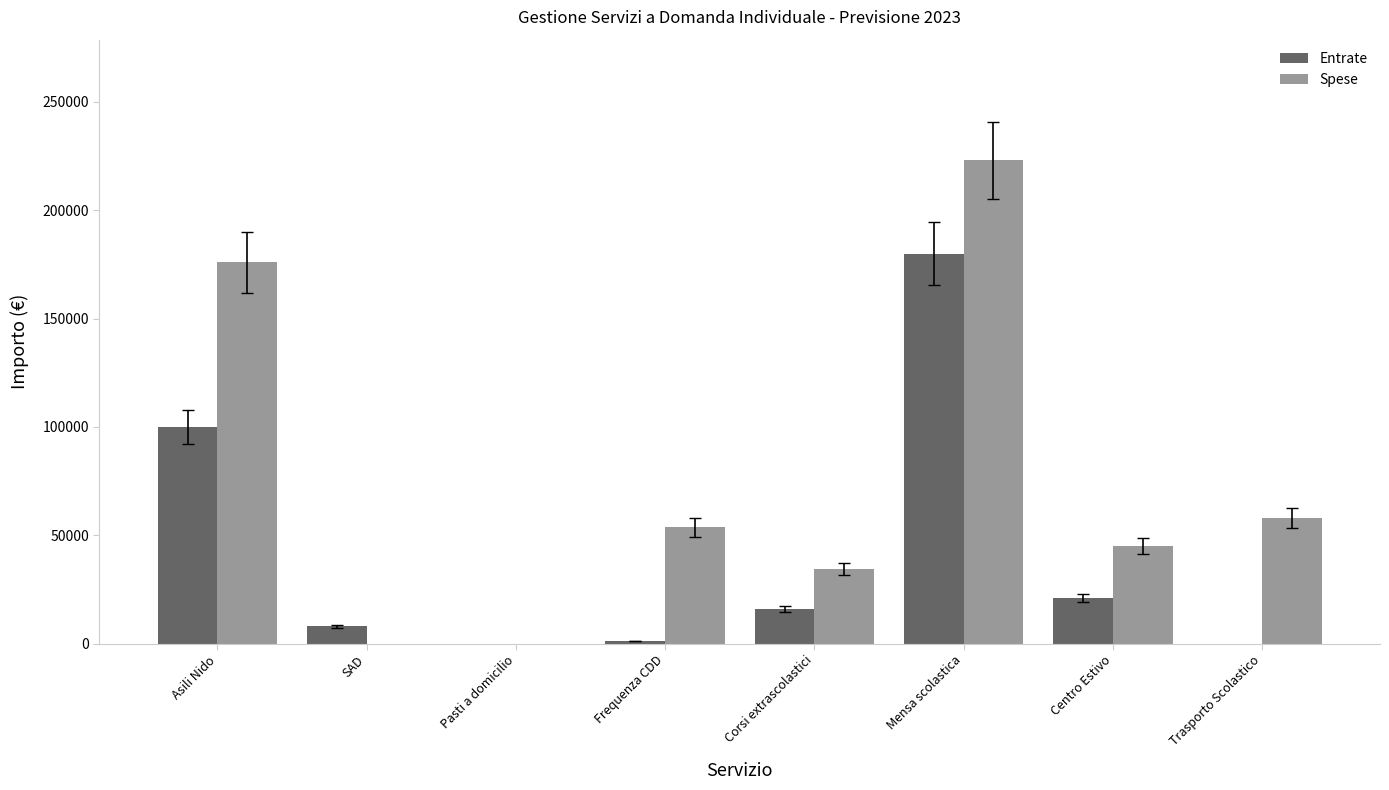

Which series changed the most between Asili Nido and Mensa scolastica?

Entrate